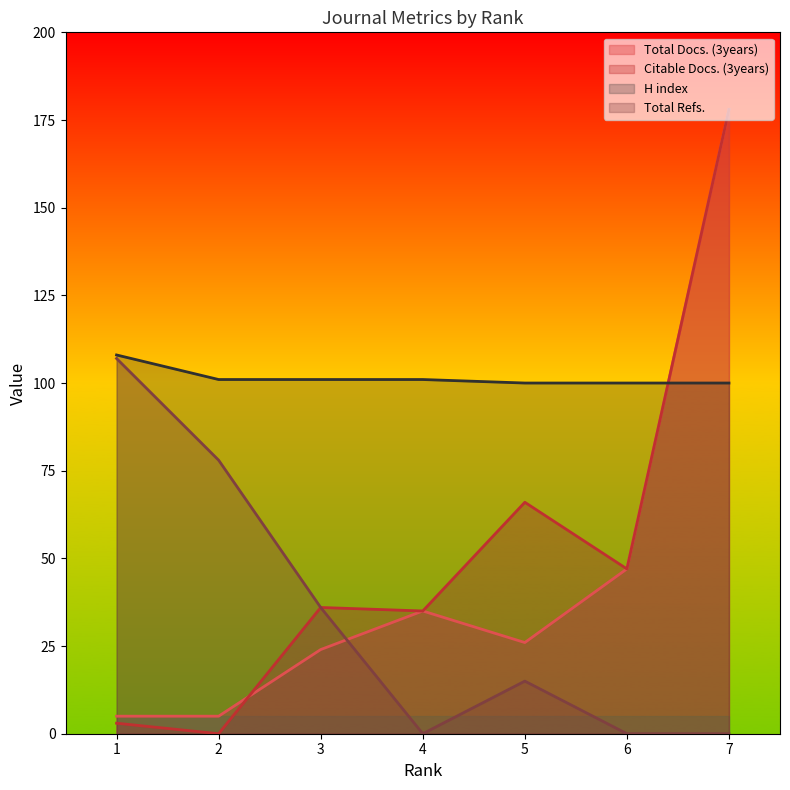

At which category is the sum across all series the highest?

7